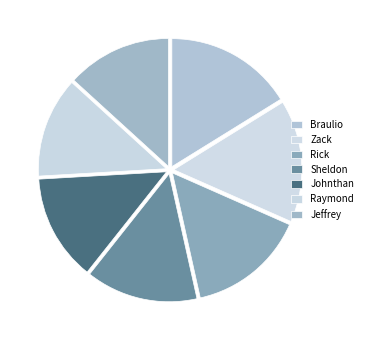

To the nearest percent, what percentage of the pie is Rick?

15%